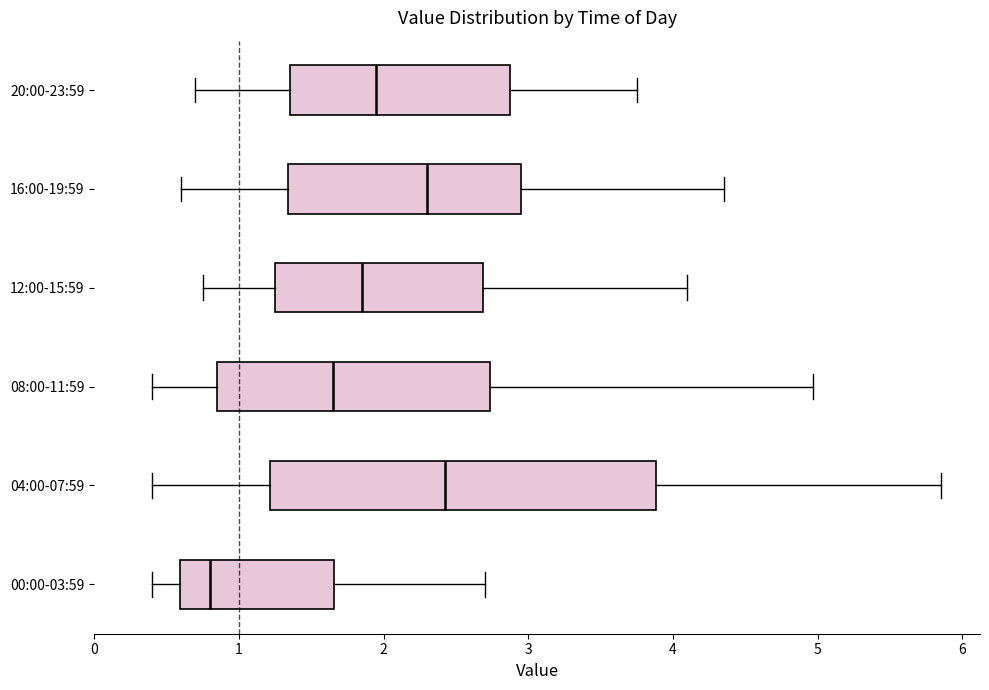

Reading bottom to top, read every box against the x-axis: the position of its median line, the range the box covers, and the ends of its whiskers. The values are not printed on the chart, so give them approximately, as read against the axis.

00:00-03:59: median 0.8, box 0.6 to 1.7, whiskers 0.4 to 2.7
04:00-07:59: median 2.4, box 1.2 to 3.9, whiskers 0.4 to 5.9
08:00-11:59: median 1.7, box 0.9 to 2.7, whiskers 0.4 to 5.0
12:00-15:59: median 1.9, box 1.3 to 2.7, whiskers 0.8 to 4.1
16:00-19:59: median 2.3, box 1.3 to 3.0, whiskers 0.6 to 4.4
20:00-23:59: median 2.0, box 1.4 to 2.9, whiskers 0.7 to 3.8